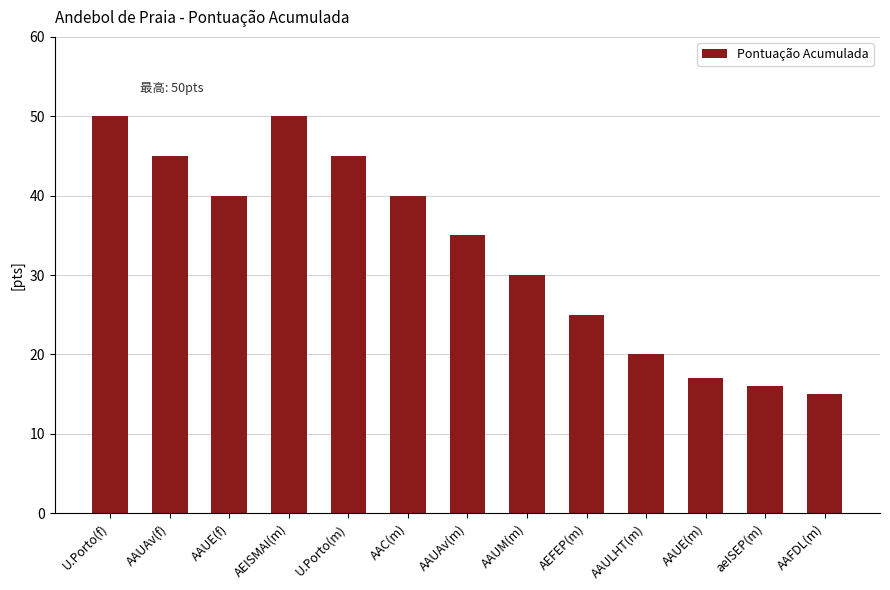

Approximately how many times larger is the value at U.Porto(f) compared to AAC(m)?

1.2